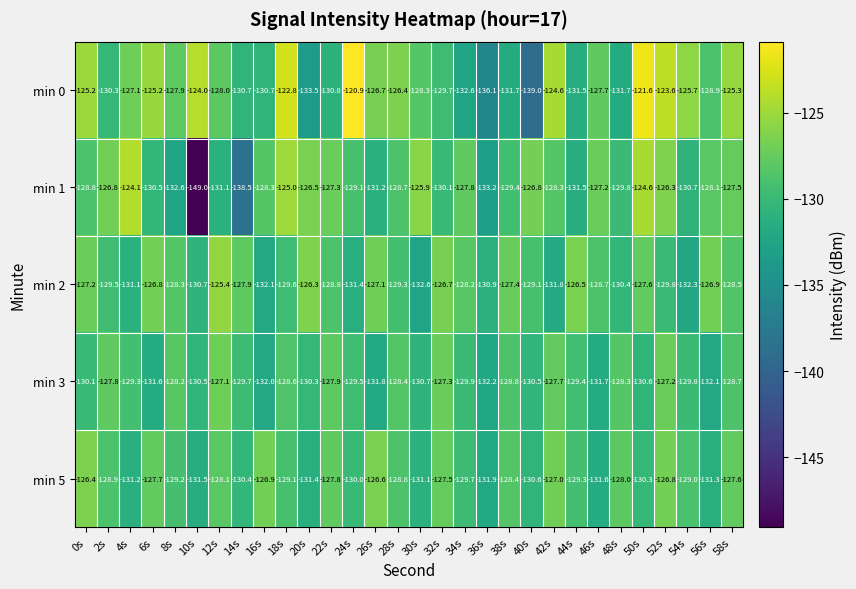

Which category has the lowest value in the min 2 series?

30s